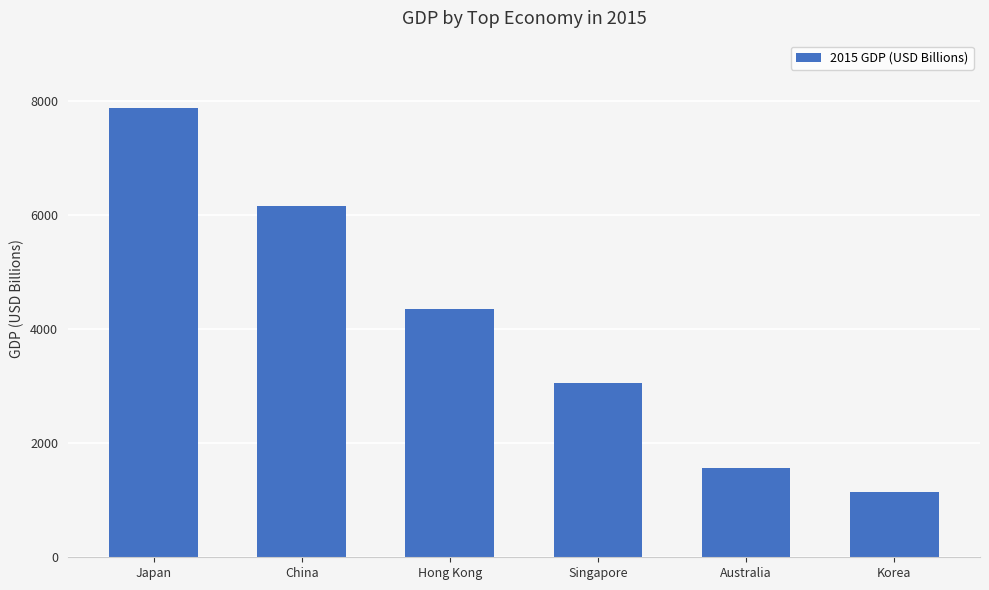

What is the label of the 6th bar from the left?

Korea